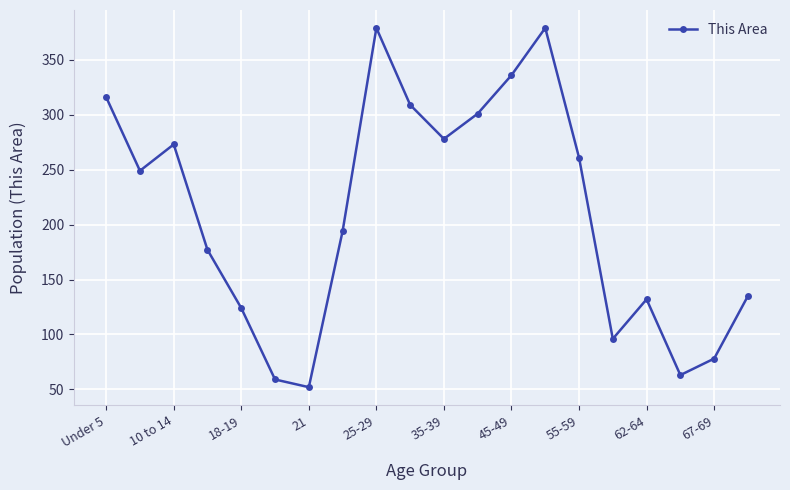

How many values are below 249?

10